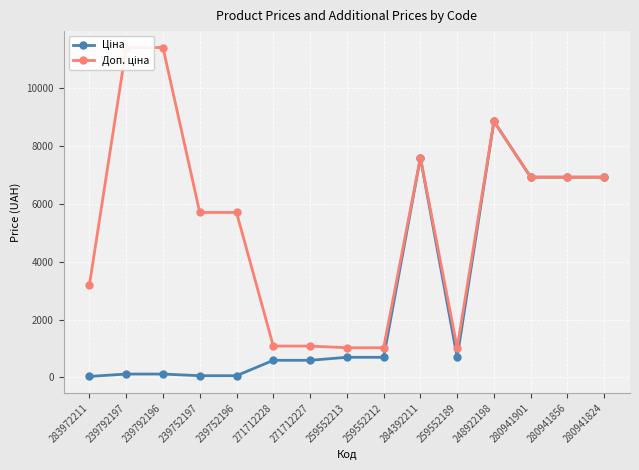

Is the value of Доп. ціна at 239752197 greater than the value of Ціна at 259552213?

Yes